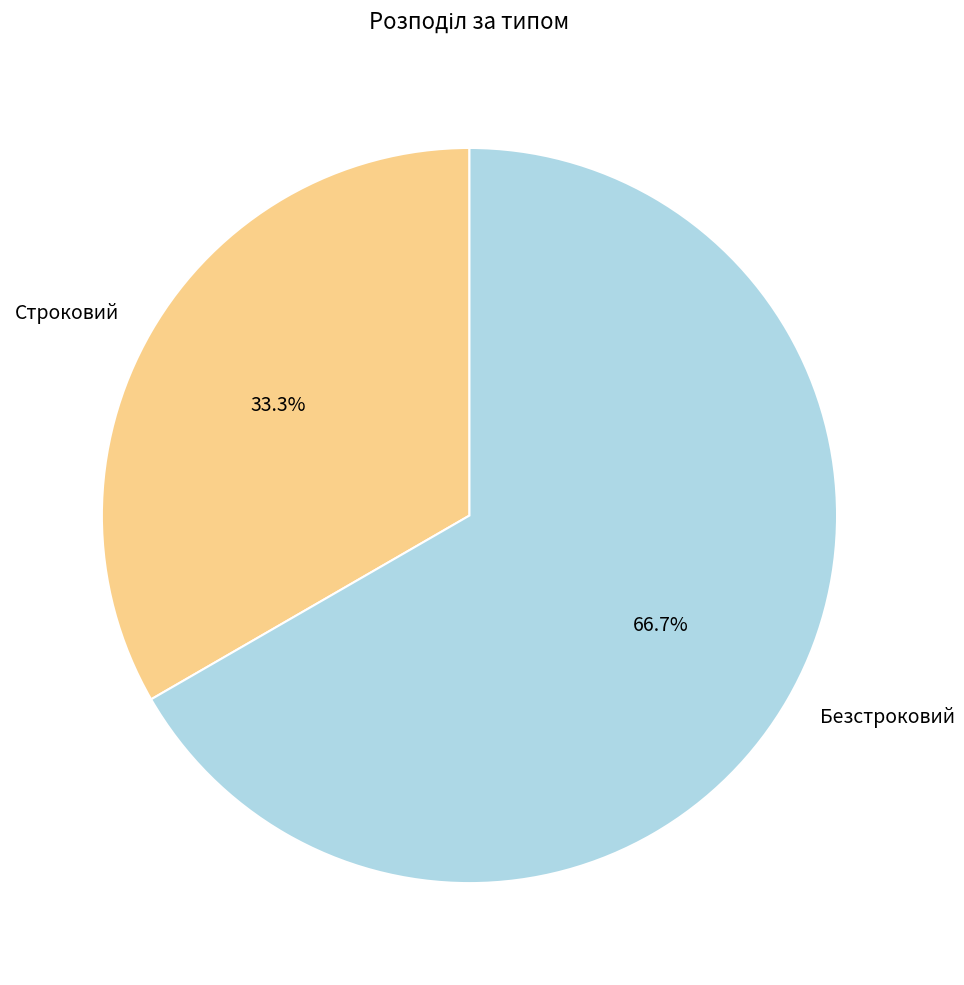

What is the majority slice?

Безстроковий